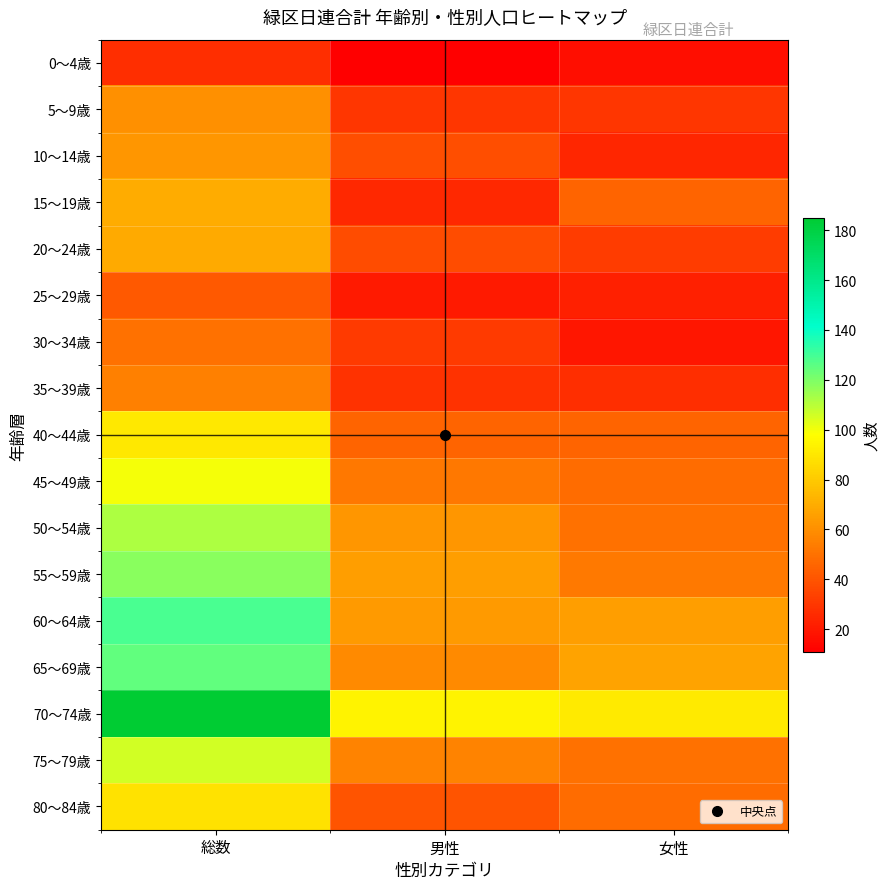

Reading right to left, what are all the values shown in this chart?

0～4歳: 女性=16	男性=11	総数=27
5～9歳: 女性=30	男性=30	総数=60
10～14歳: 女性=24	男性=38	総数=62
15～19歳: 女性=45	男性=25	総数=70
20～24歳: 女性=32	男性=37	総数=69
25～29歳: 女性=22	男性=20	総数=42
30～34歳: 女性=19	男性=31	総数=50
35～39歳: 女性=27	男性=28	総数=55
40～44歳: 女性=45	男性=45	総数=90
45～49歳: 女性=48	男性=52	総数=100
50～54歳: 女性=50	男性=62	総数=112
55～59歳: 女性=53	男性=65	総数=118
60～64歳: 女性=65	男性=64	総数=129
65～69歳: 女性=67	男性=58	総数=125
70～74歳: 女性=91	男性=94	総数=185
75～79歳: 女性=50	男性=56	総数=106
80～84歳: 女性=48	男性=40	総数=88